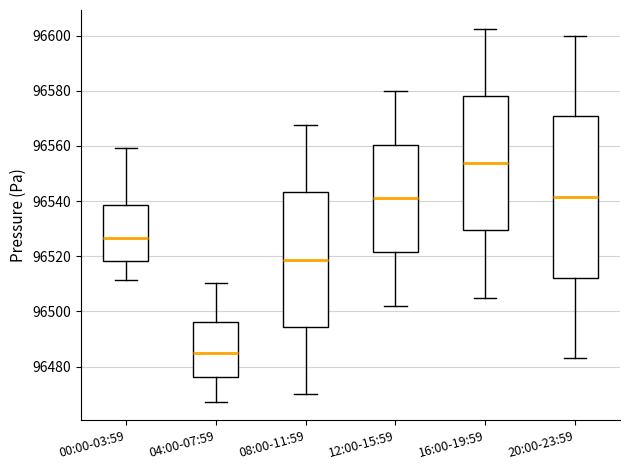

Reading left to right, transcribe this box plot: for each box, give where its median line is, the range the box spans, and where its two whiskers end, as read against the y-axis. The values are not printed on the chart, so give them approximately, as read against the axis.

00:00-03:59: median 96526, box 96518 to 96538, whiskers 96512 to 96560
04:00-07:59: median 96484, box 96476 to 96496, whiskers 96468 to 96510
08:00-11:59: median 96518, box 96494 to 96544, whiskers 96470 to 96568
12:00-15:59: median 96542, box 96522 to 96560, whiskers 96502 to 96580
16:00-19:59: median 96554, box 96530 to 96578, whiskers 96506 to 96602
20:00-23:59: median 96542, box 96512 to 96570, whiskers 96484 to 96600